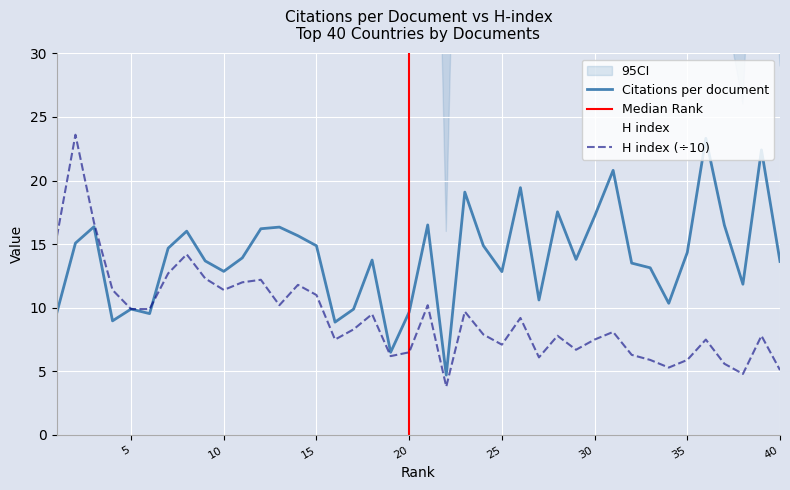

Does the chart display data point markers on the line(s)?

No